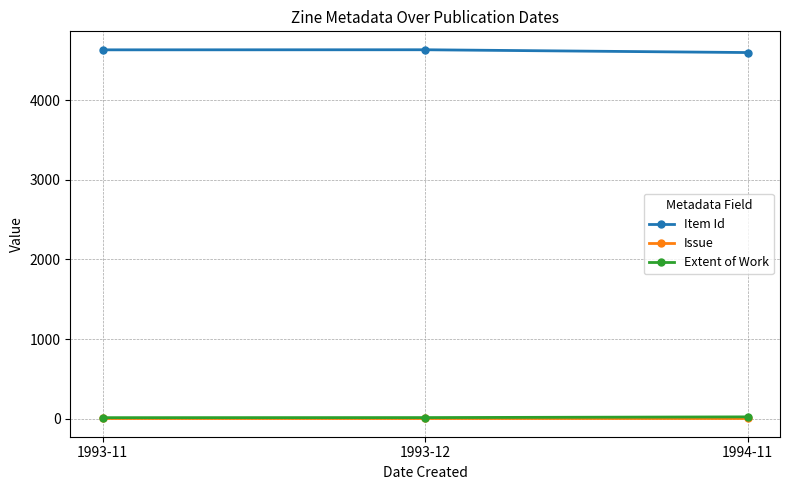

What is the greatest value displayed?

4634